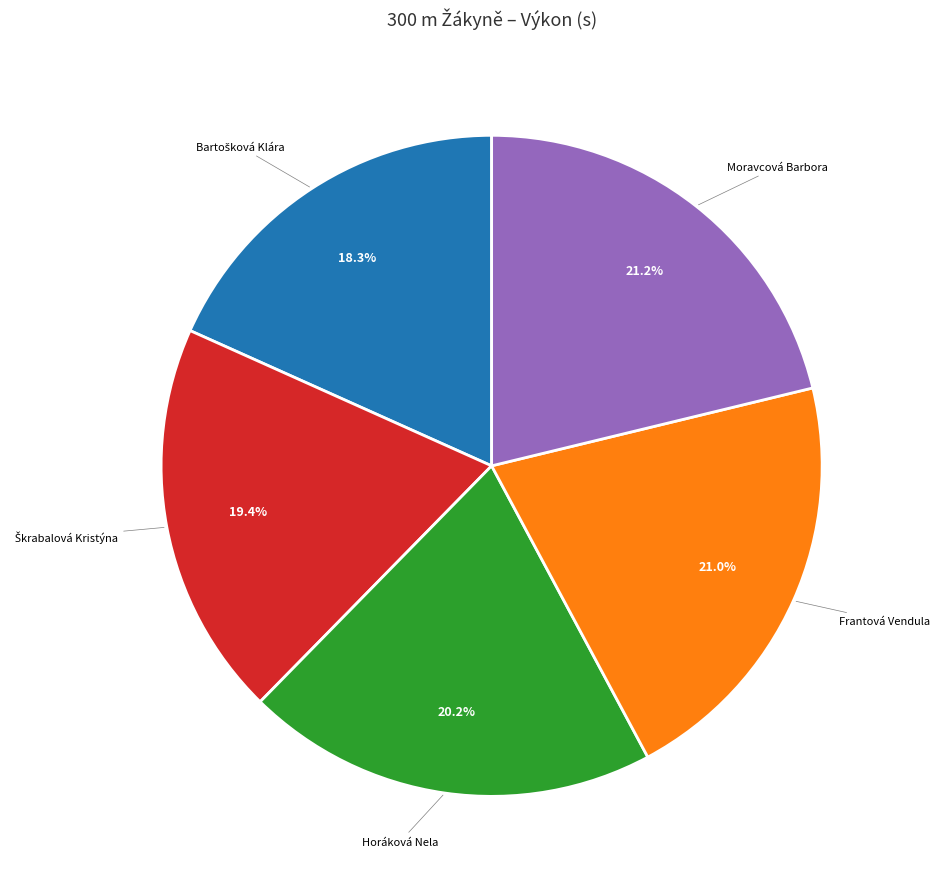

Does any single category account for the majority?

No